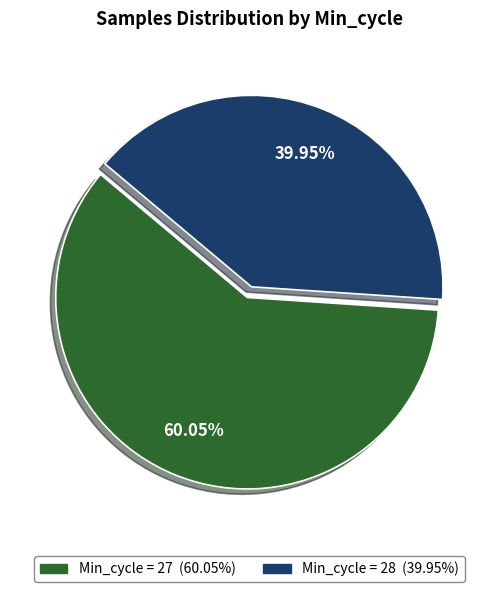

Does any single category account for the majority?

Yes